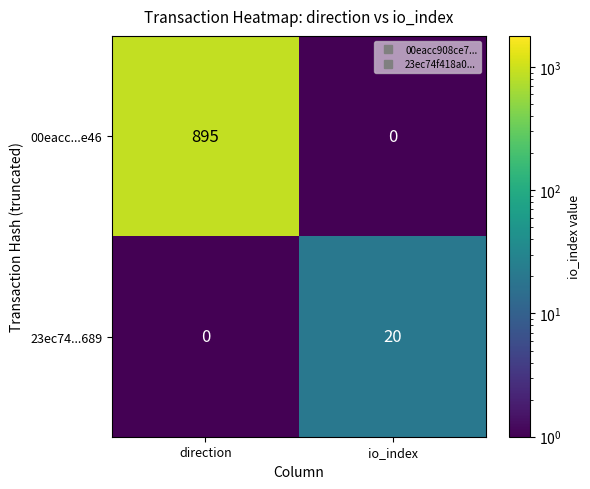

Reading left to right, extract all data points from this chart.

00eacc...e46: direction=895	io_index=0
23ec74...689: direction=0	io_index=20